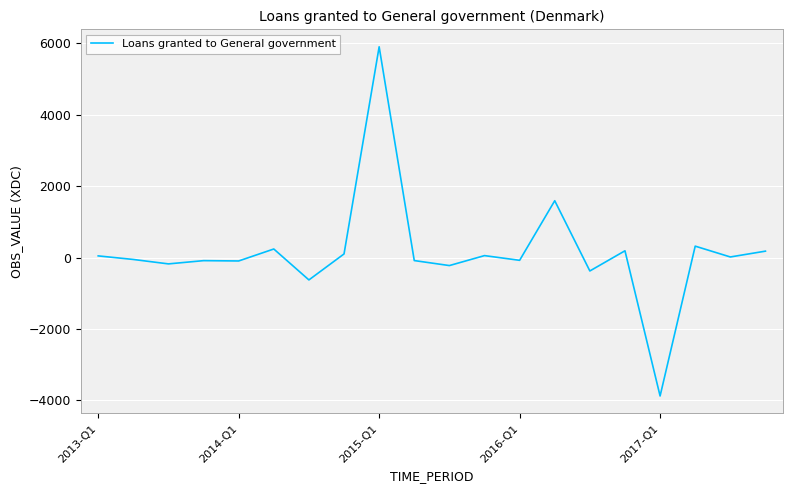

What is the difference between the maximum and minimum values?

9781